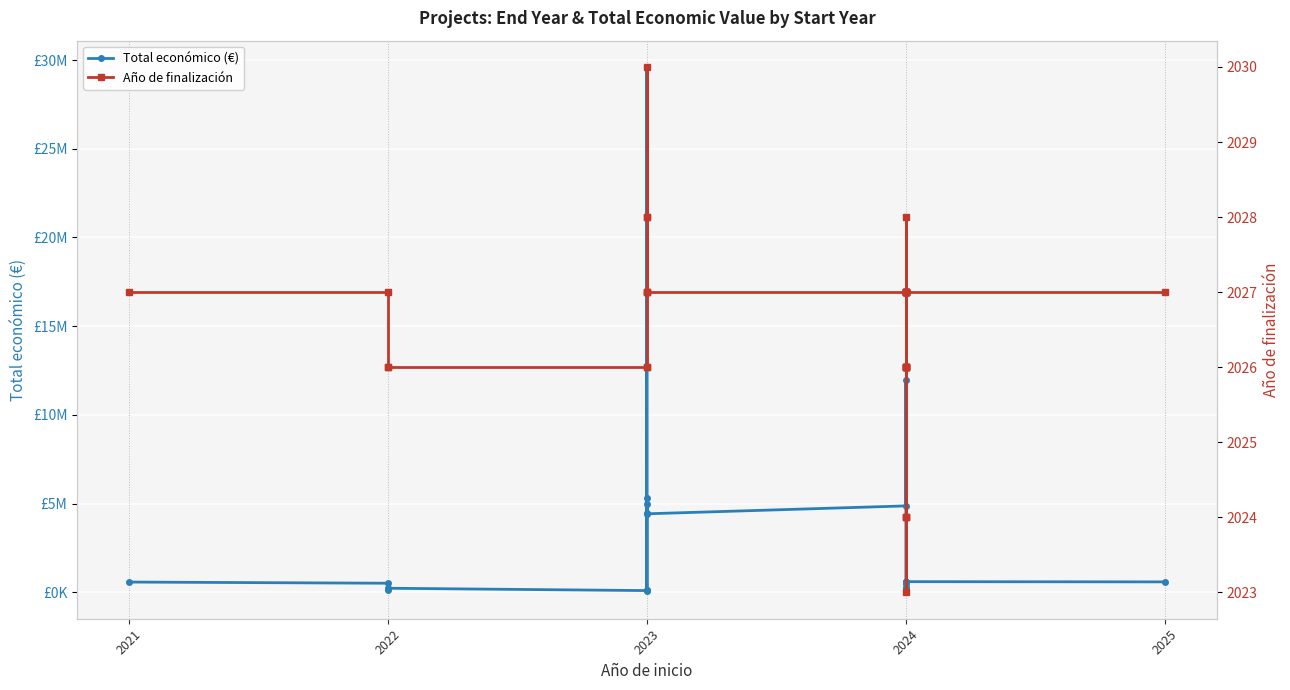

List the series in order of their peak value, highest first.

Total económico (€), Año de finalización